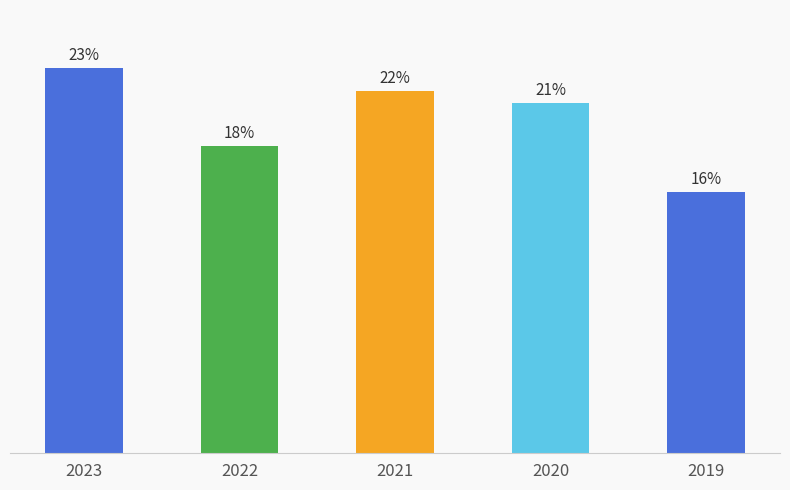

Are the bars horizontal?

No